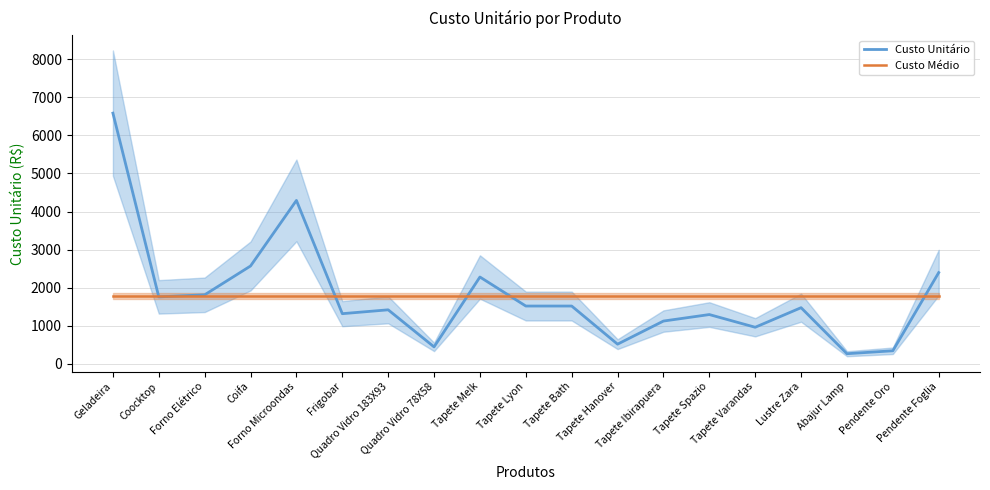

What is the highest value of the Custo Médio series?

1783.4